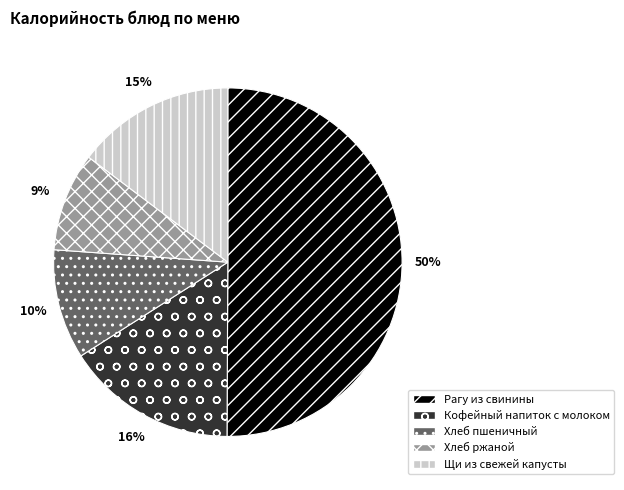

Which has a higher value, Кофейный напиток с молоком or Хлеб пшеничный?

Кофейный напиток с молоком